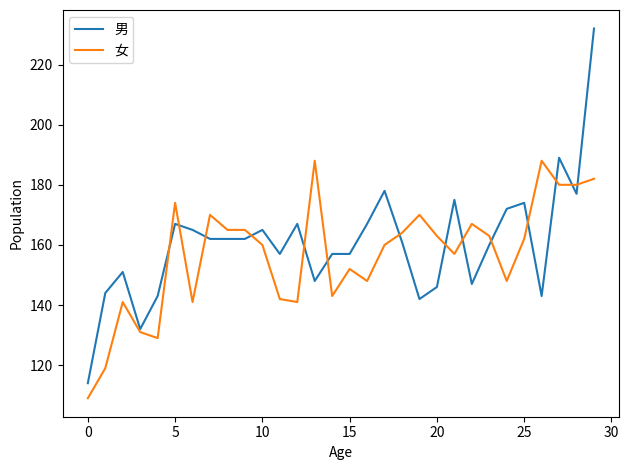

What is the greatest value displayed?

232